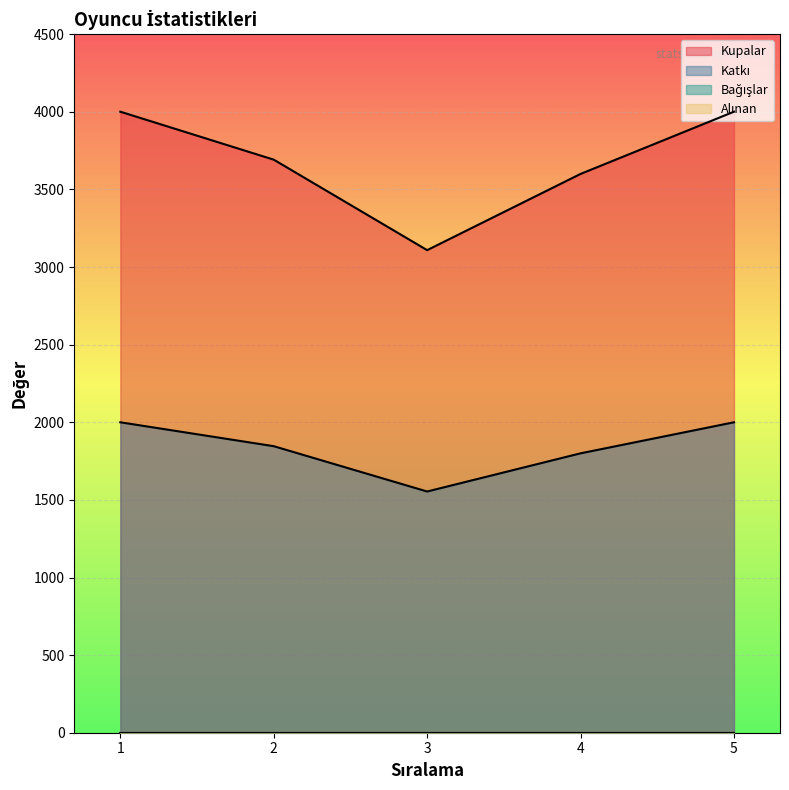

What is the sum of all Katkı values?

9200